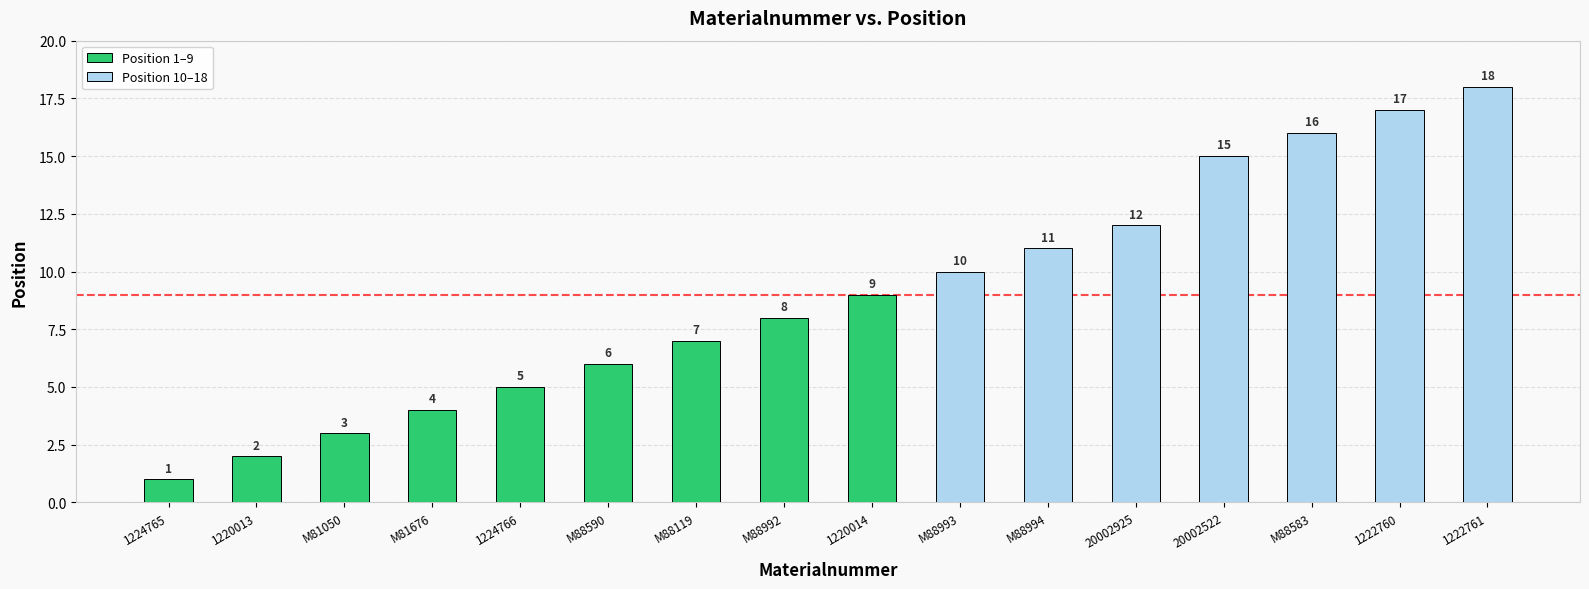

What is the label of the 2nd bar from the left?

1220013